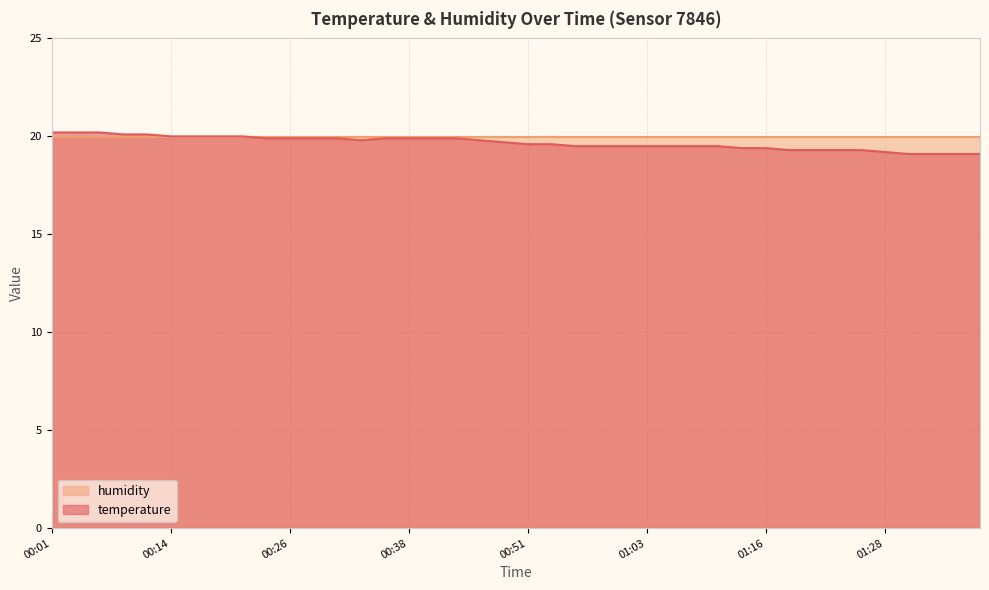

What is the label of the 33rd point from the right?

00:19